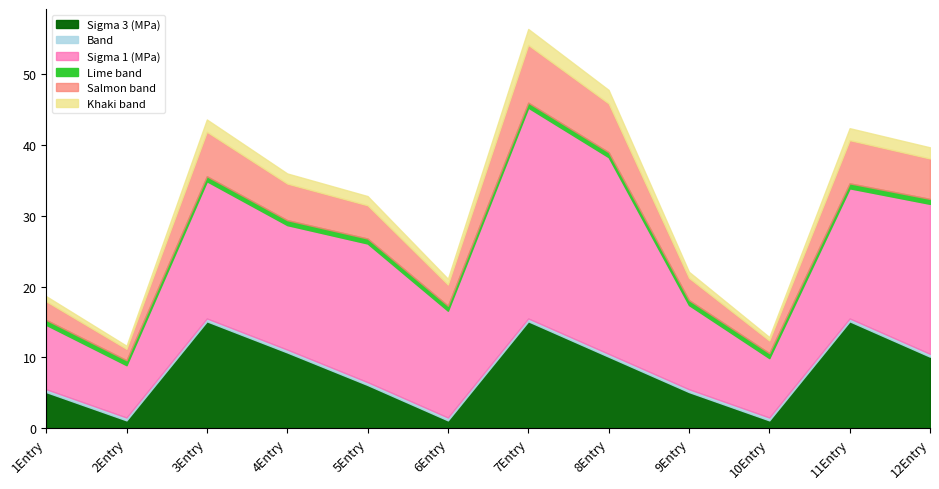

The value of Sigma 1 (MPa) at 4 is 28.7. True or false?

True